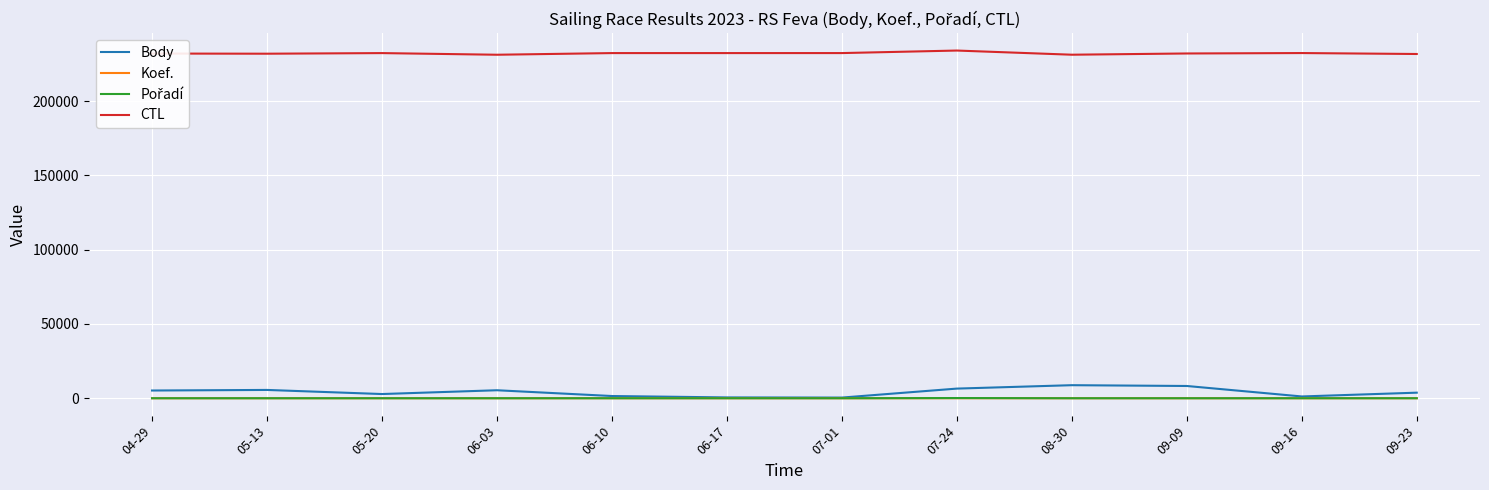

The value of CTL at 06-03 is 231304. True or false?

True